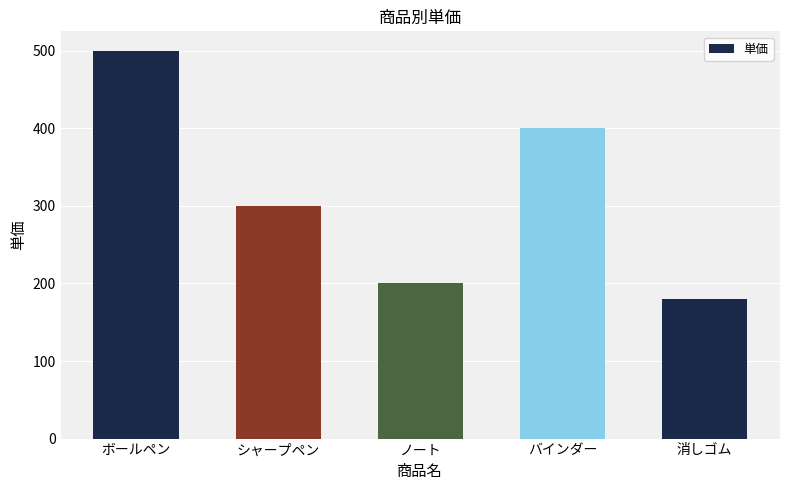

The value at ノート is 200. True or false?

True